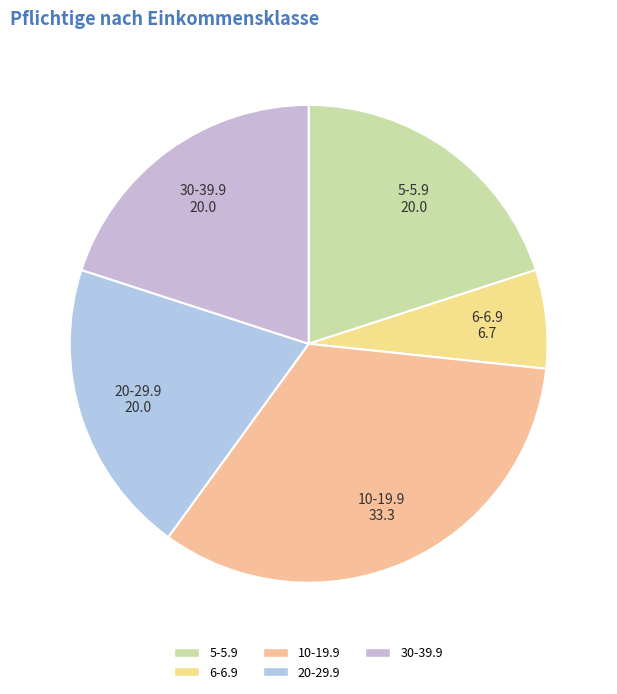

Which slice is the largest?

10-19.9